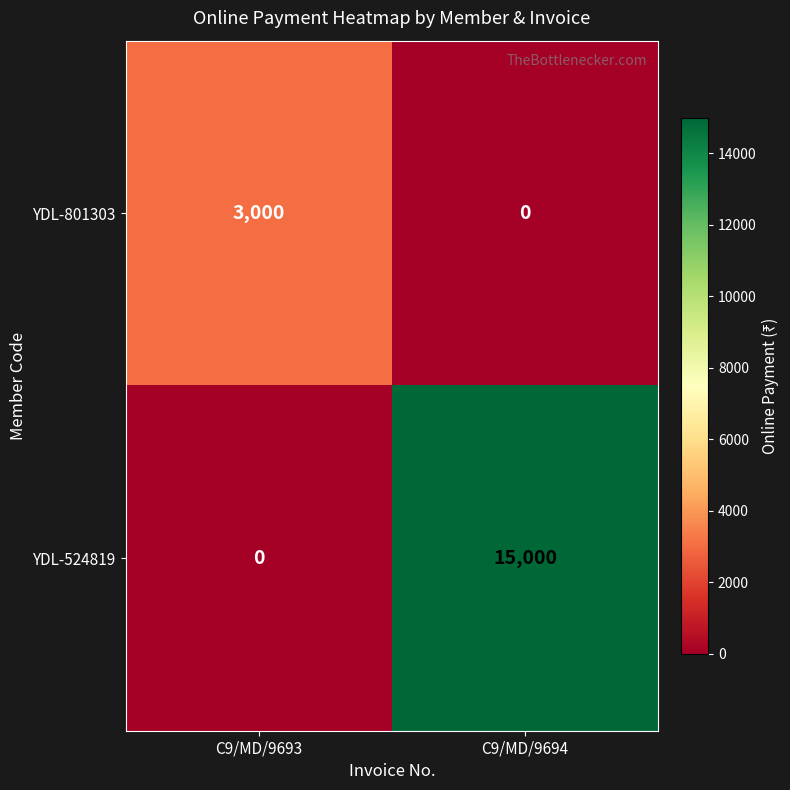

How many positive values does the YDL-801303 series have?

1